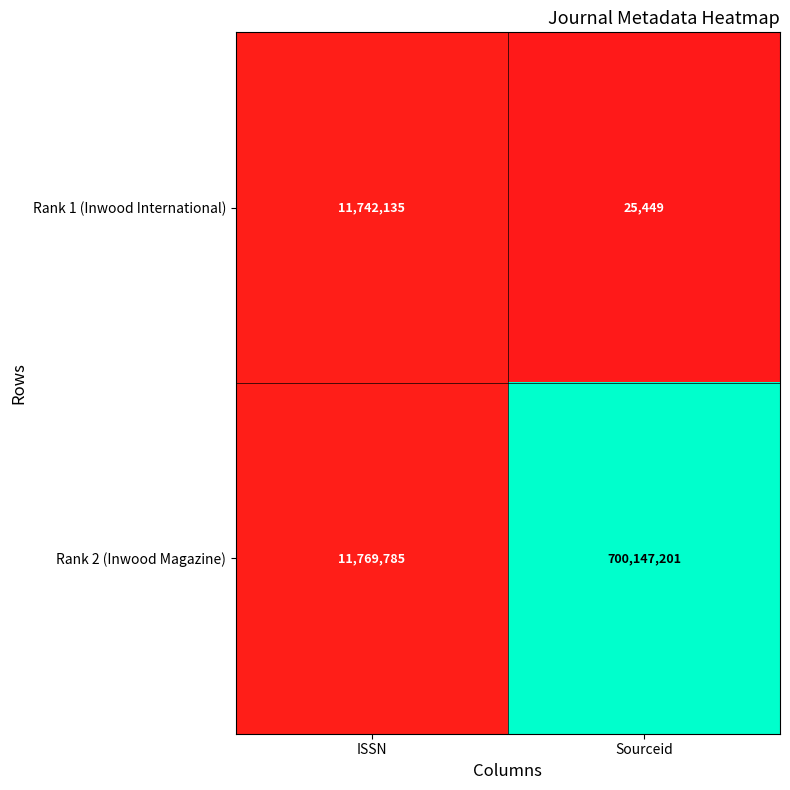

Which label corresponds to the largest value in the chart?

Sourceid